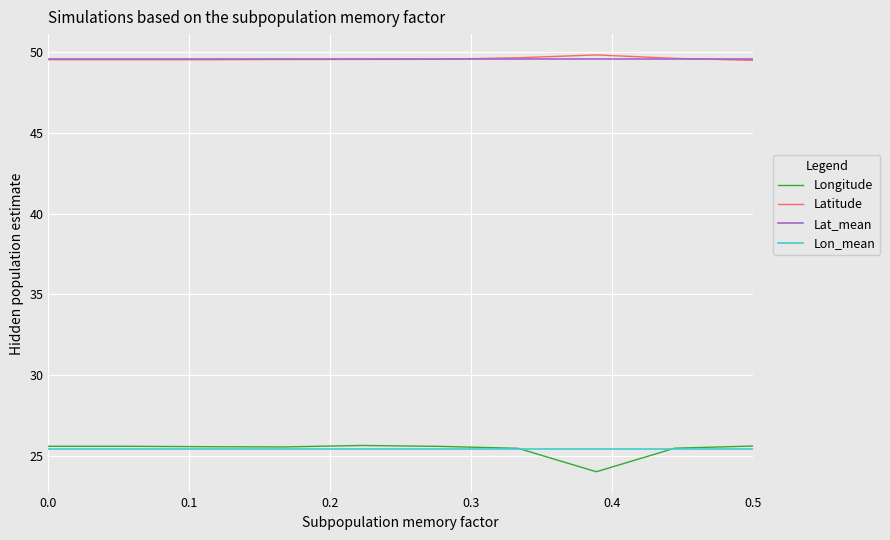

What is the minimum value for Longitude?

24.0